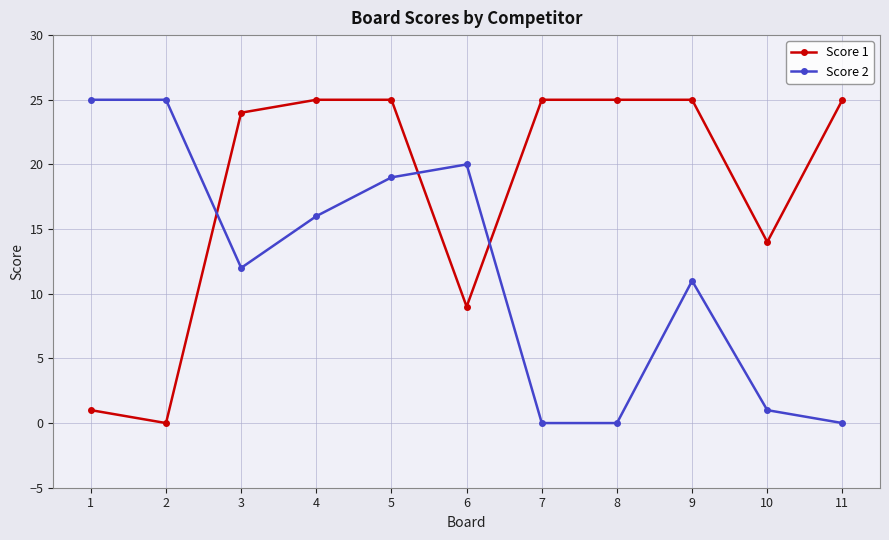

Reading left to right, list all the values displayed in this chart.

Score 1: 1=1	2=0	3=24	4=25	5=25	6=9	7=25	8=25	9=25	10=14	11=25
Score 2: 1=25	2=25	3=12	4=16	5=19	6=20	7=0	8=0	9=11	10=1	11=0